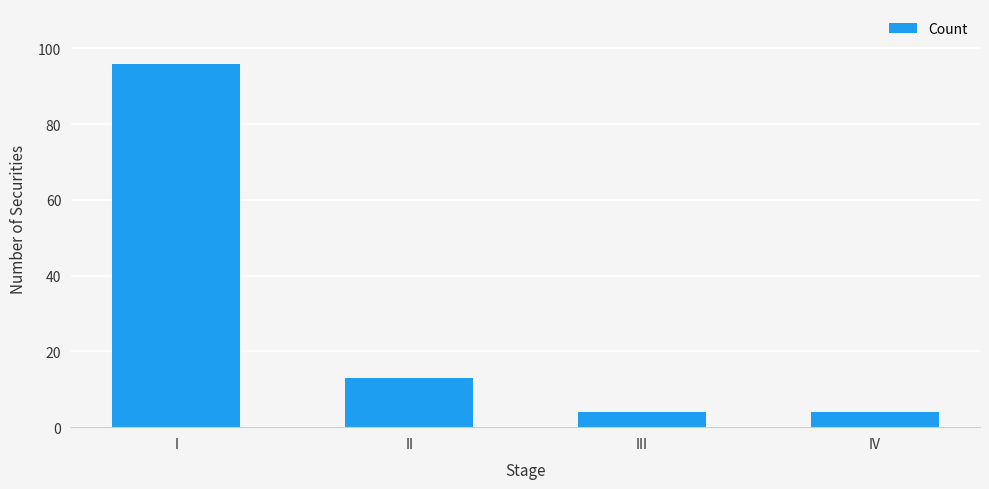

What value does the data have at II?

13